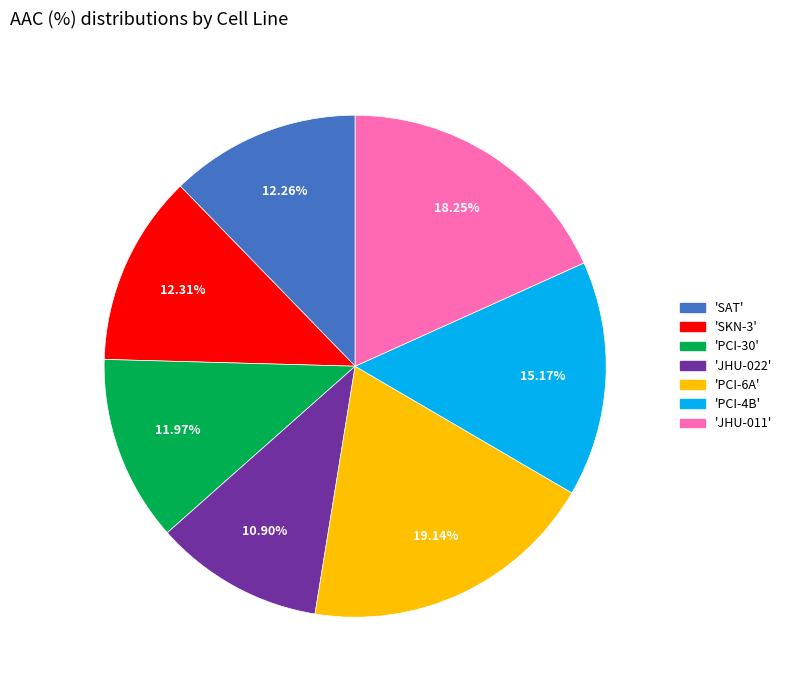

Is there a majority slice in this chart?

No